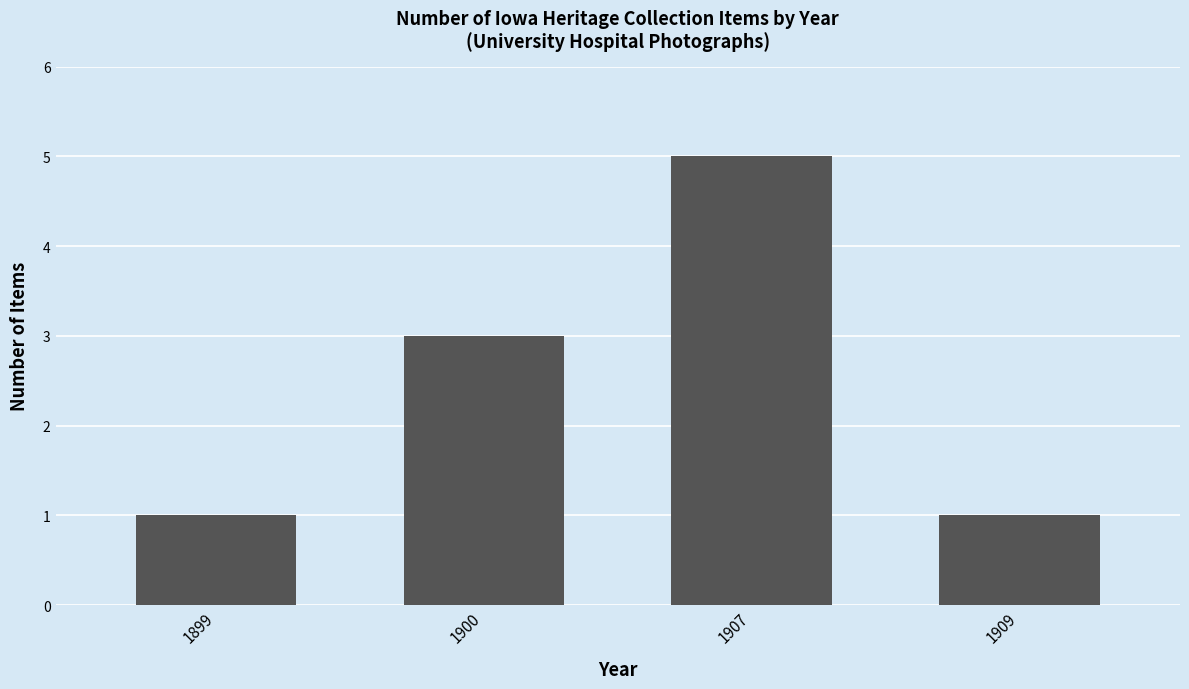

Which has a higher value, 1909 or 1907?

1907